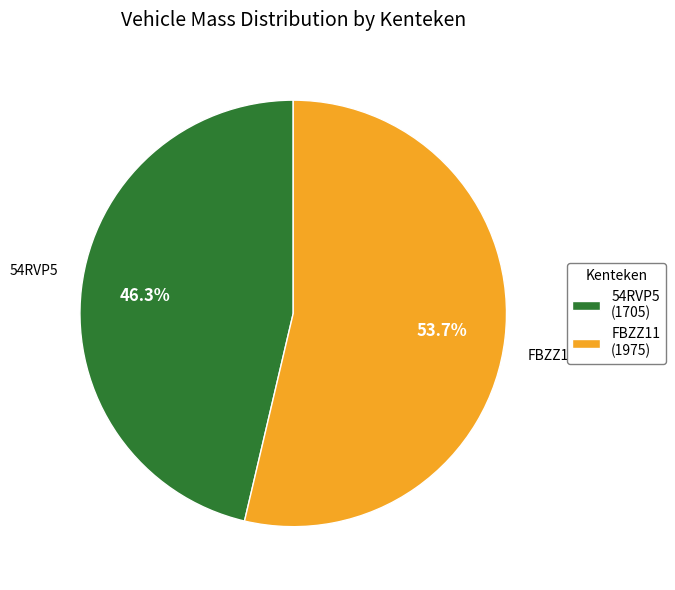

Which has a higher value, FBZZ11 or 54RVP5?

FBZZ11